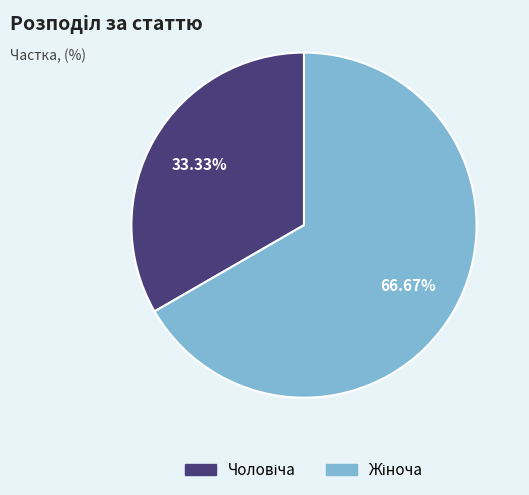

Is there a majority slice in this chart?

Yes